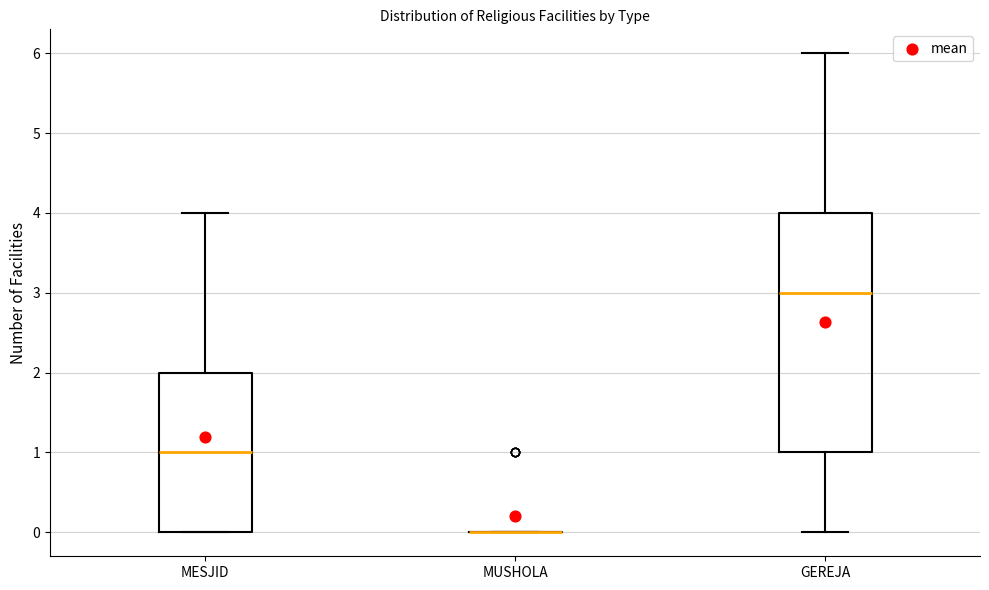

Reading left to right, read every box against the y-axis: the position of its median line, the range the box covers, and the ends of its whiskers. The values are not printed on the chart, so give them approximately, as read against the axis.

MESJID: median 1, box 0 to 2, whiskers 0 to 4
MUSHOLA: box collapsed to a line at 0, whiskers 0 to 0
GEREJA: median 3, box 1 to 4, whiskers 0 to 6